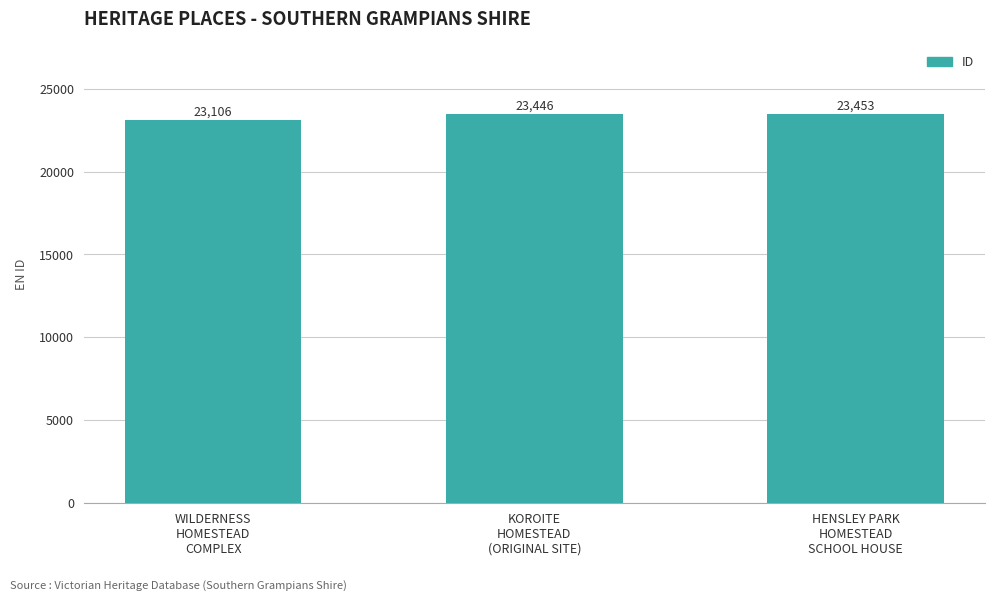

How many distinct data groups are displayed?

1